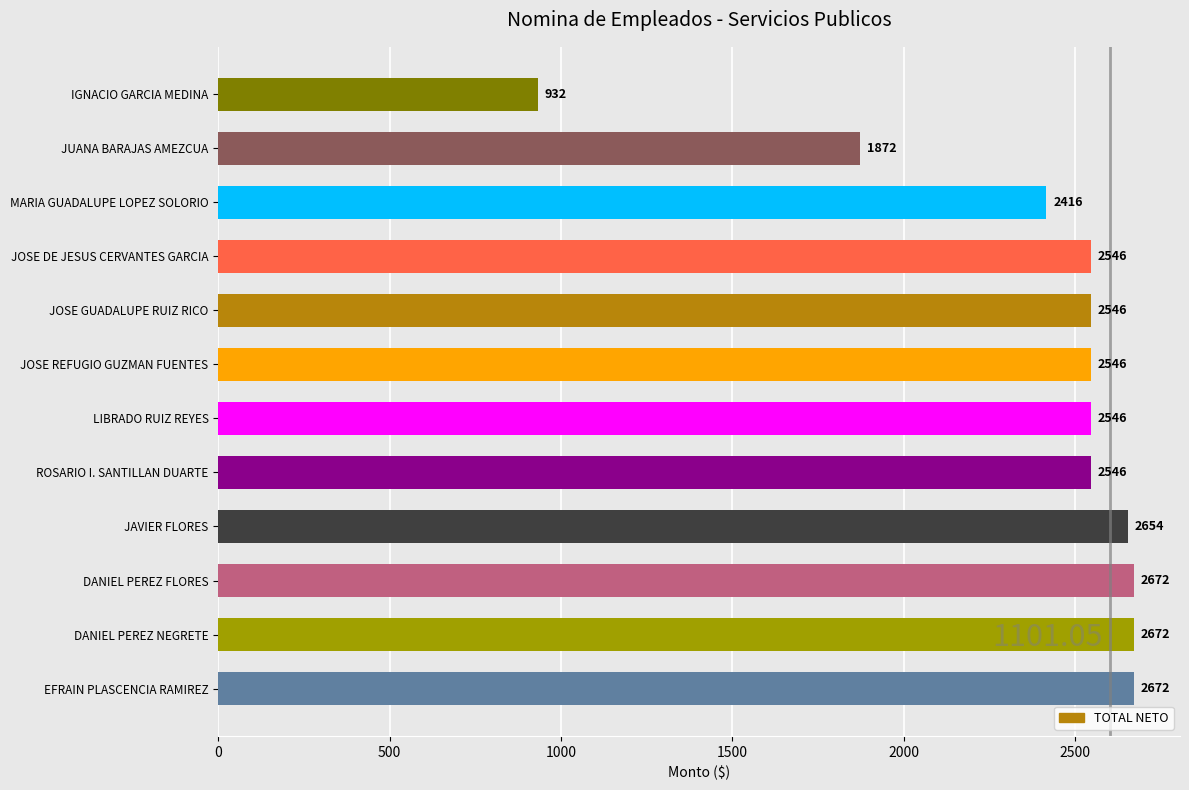

Reading top to bottom, transcribe all the data shown in this chart.

932	1872	2416	2546	2546	2546	2546	2546	2654	2672	2672	2672